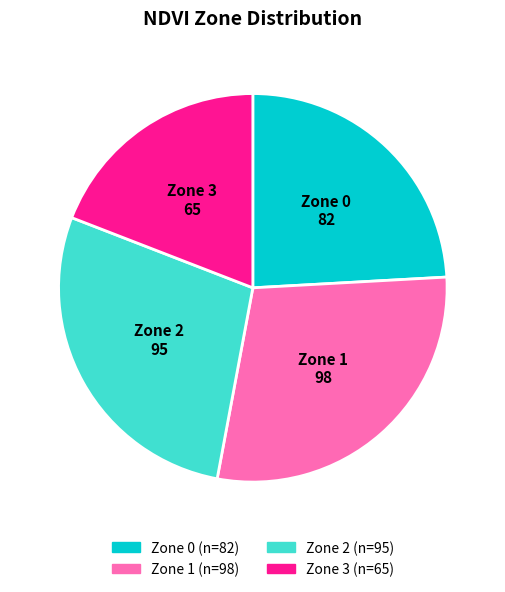

Is the sum of Zone 0 and Zone 1 greater than half?

Yes